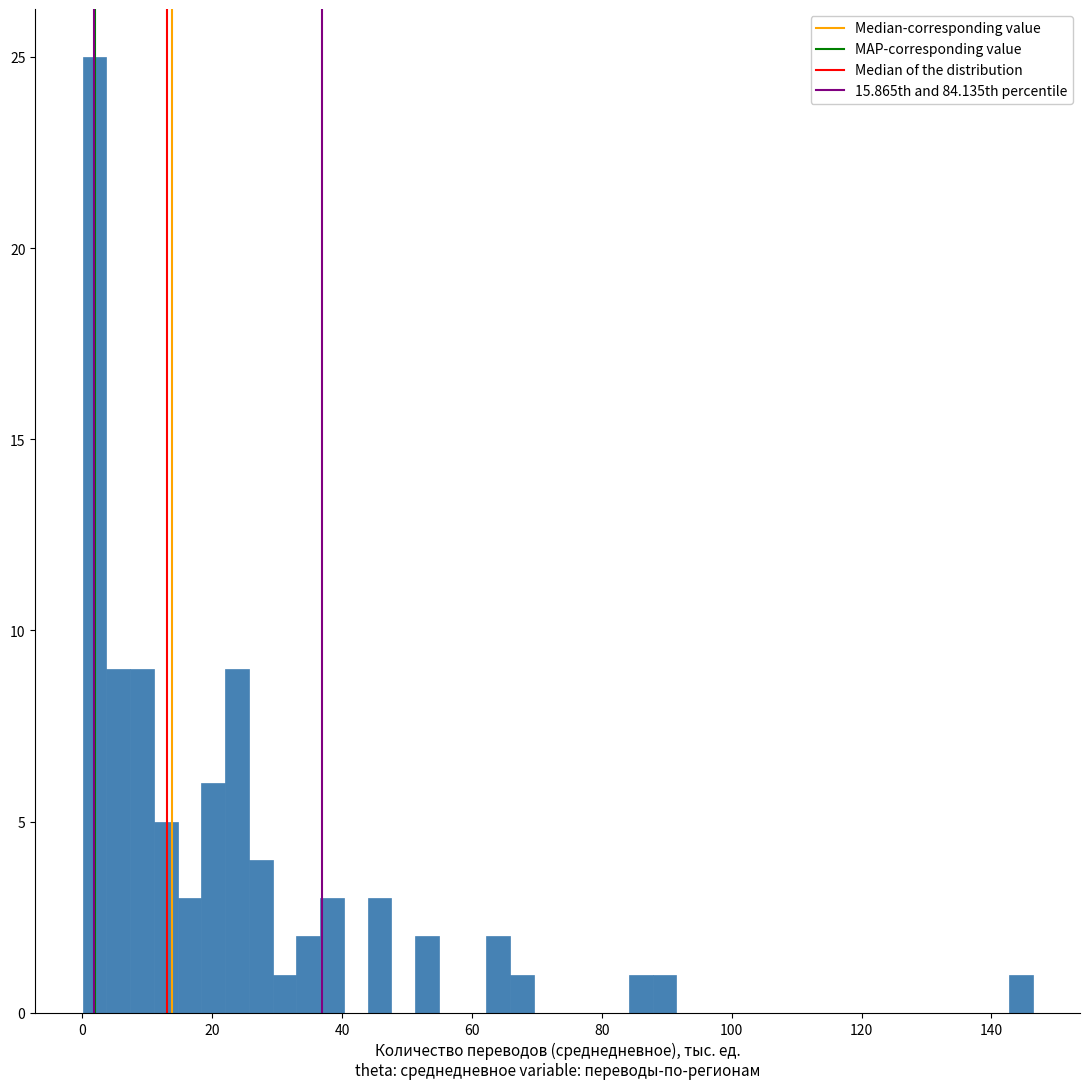

Read against the x-axis, roughly where is the centre of the tallest bar?

2